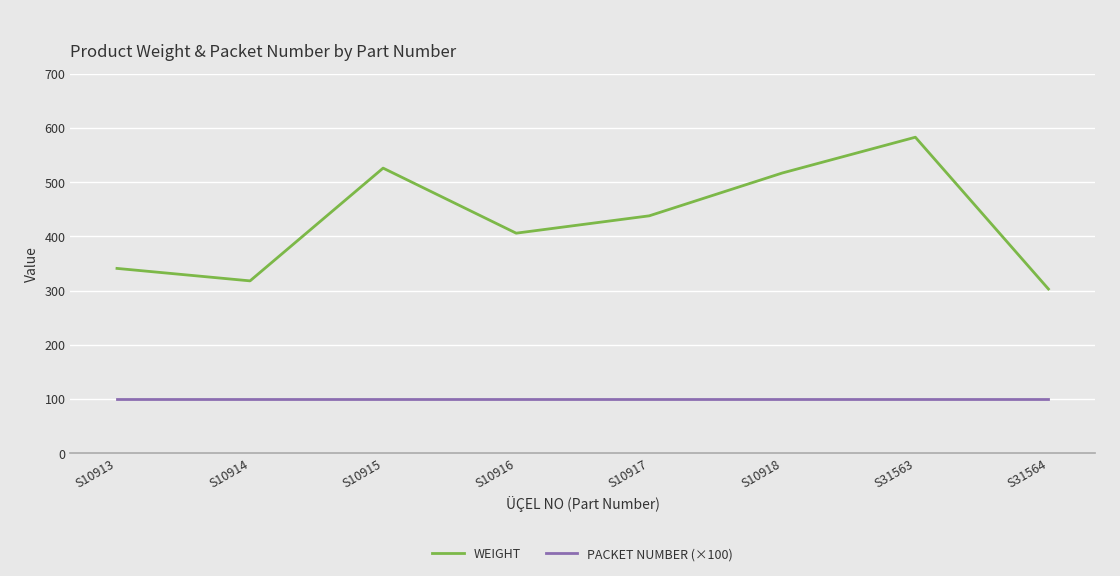

Reading right to left, extract all data points from this chart.

WEIGHT: S31564=303	S31563=583	S10918=517	S10917=438	S10916=406	S10915=526	S10914=318	S10913=341
PACKET NUMBER (×100): S31564=100	S31563=100	S10918=100	S10917=100	S10916=100	S10915=100	S10914=100	S10913=100